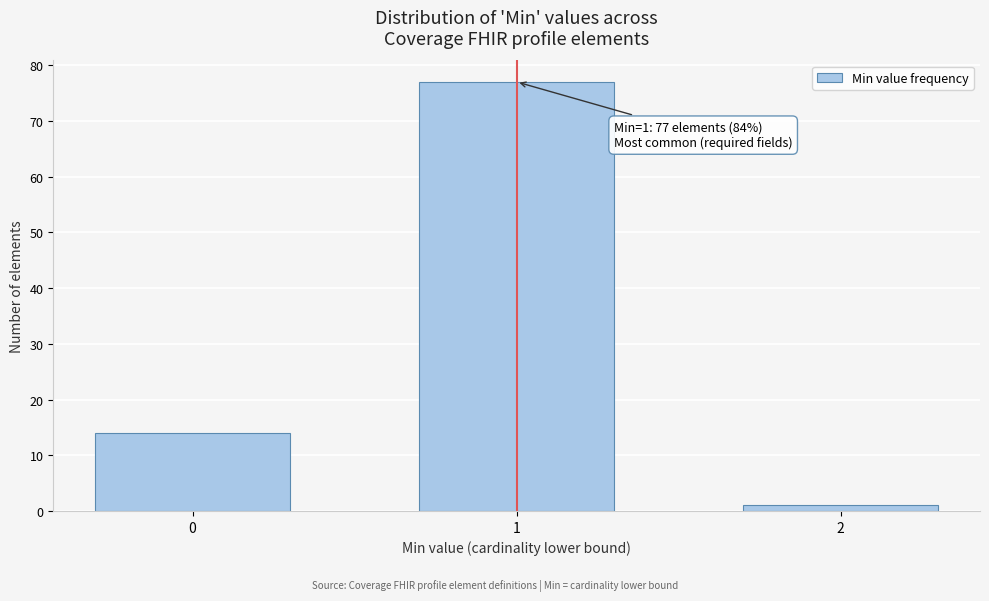

Reading left to right, extract all data points from this chart.

14	77	1